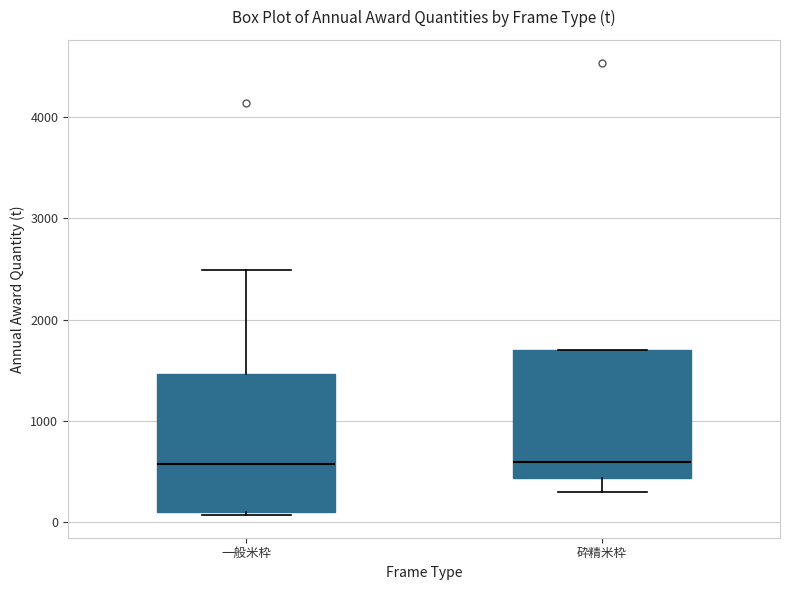

Where is the lower edge of the box for 砕精米枠 on the y-axis? The values are not printed on the chart, so give them approximately, as read against the axis.

400